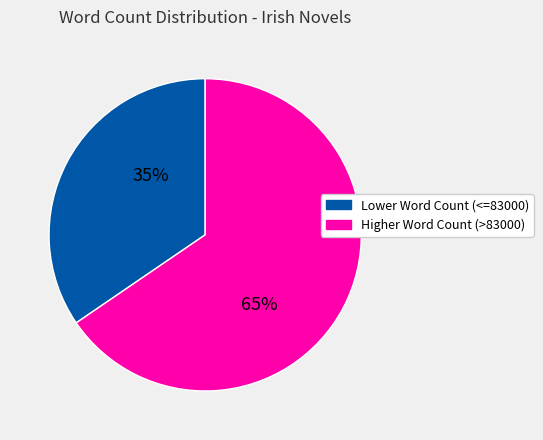

Is it true that Lower Word Count (<=83000) is 35% of the pie?

True